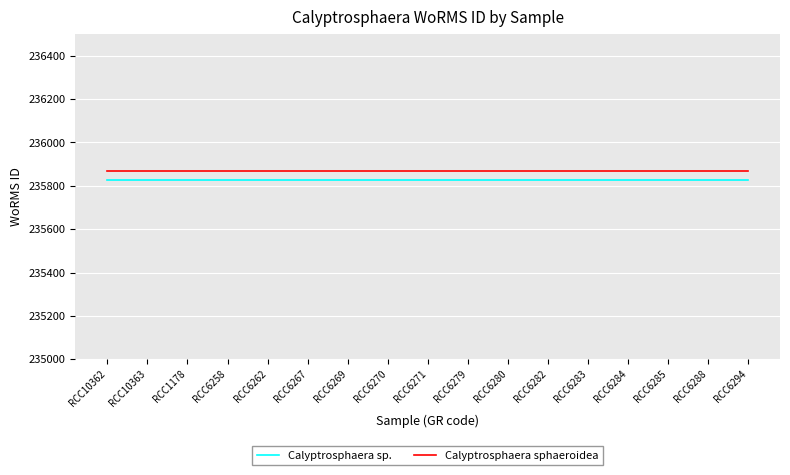

True or false: Calyptrosphaera sphaeroidea and Calyptrosphaera sp. intersect in this chart.

False